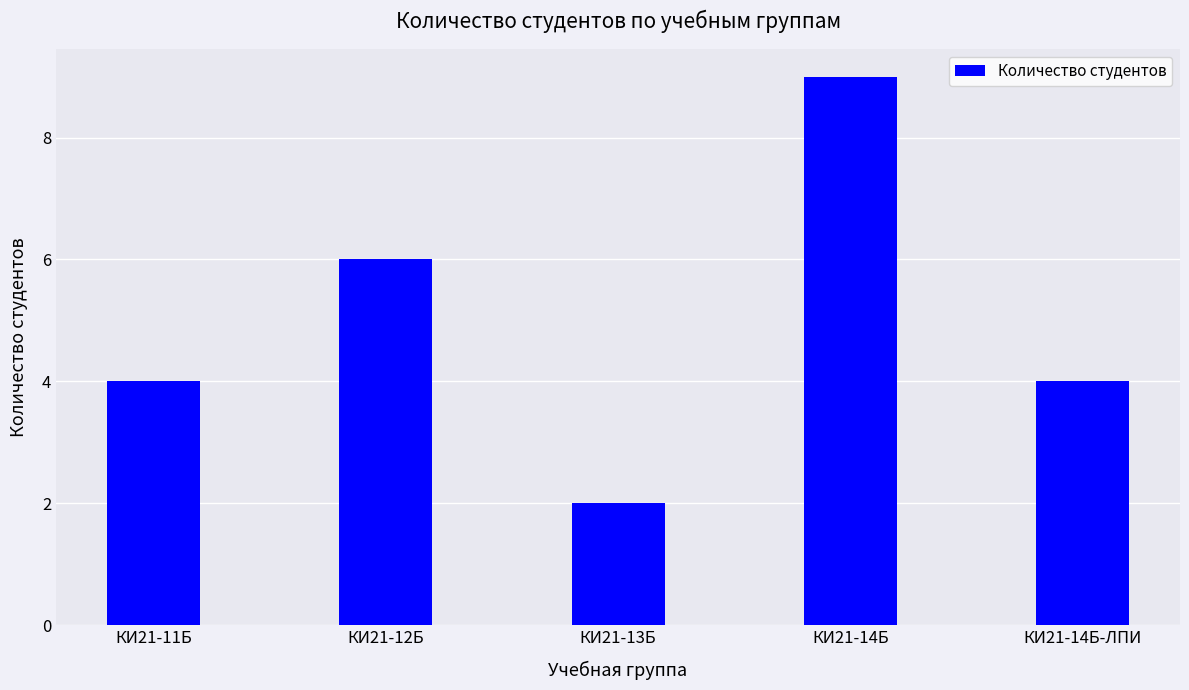

True or false: the data shows 2 at КИ21-13Б.

True